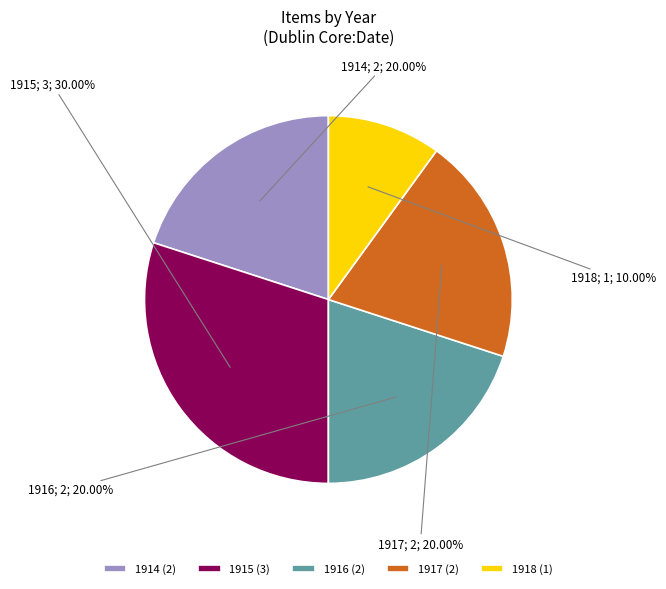

Is the sum of 1914 (2) and 1918 (1) greater than half?

No